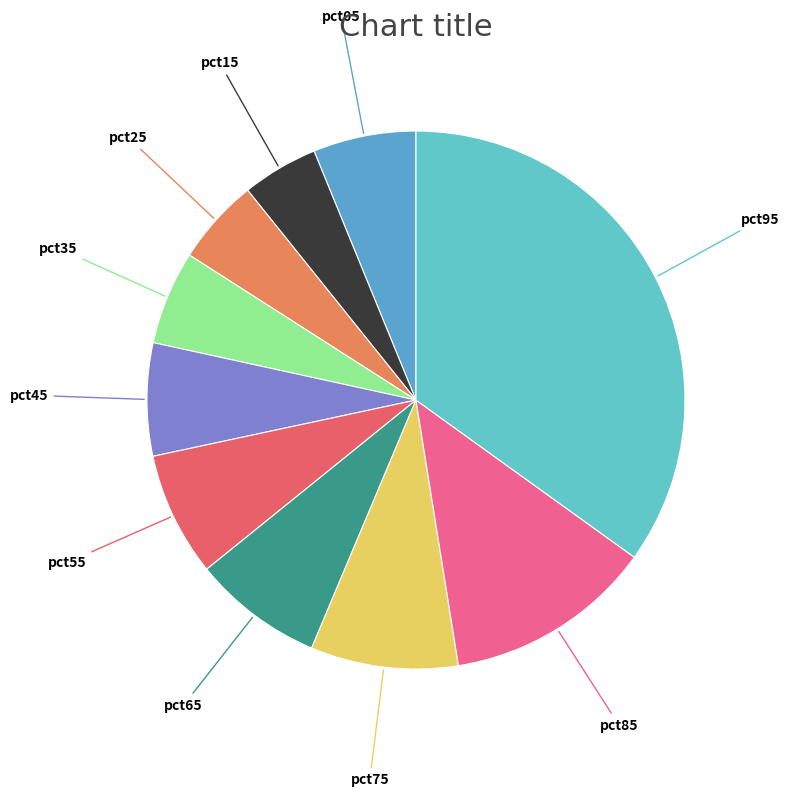

Combined, do pct85 and pct75 account for over 50%?

No